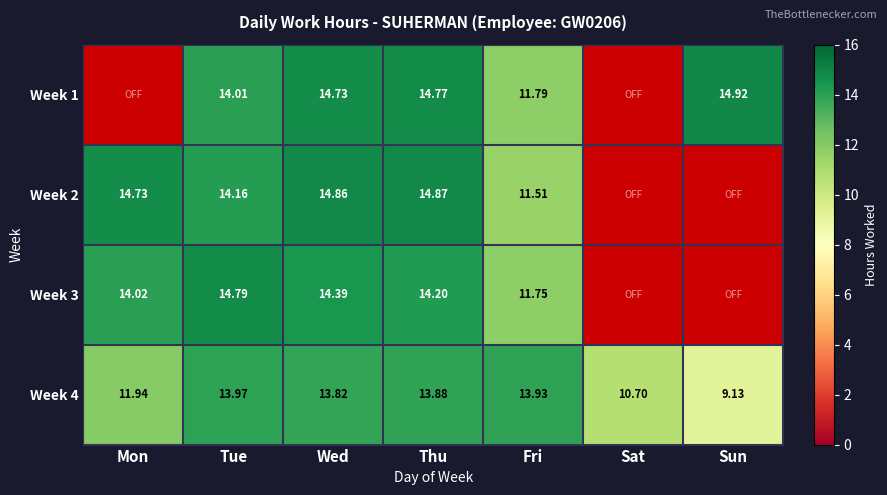

Which category has the lowest value in the Week 4 series?

Sun